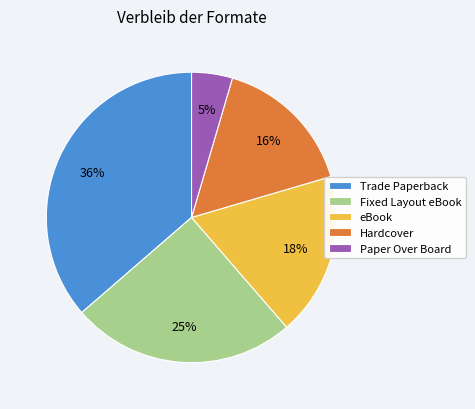

Is there a majority slice in this chart?

No